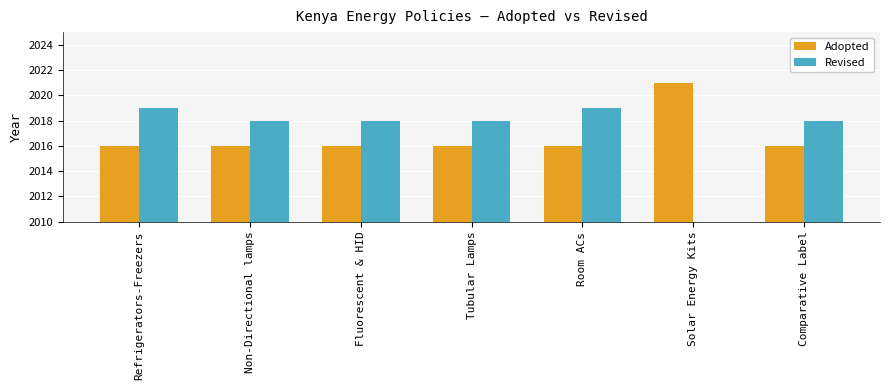

Is it true that Adopted equals 2021.0 at Solar Energy Kits?

True